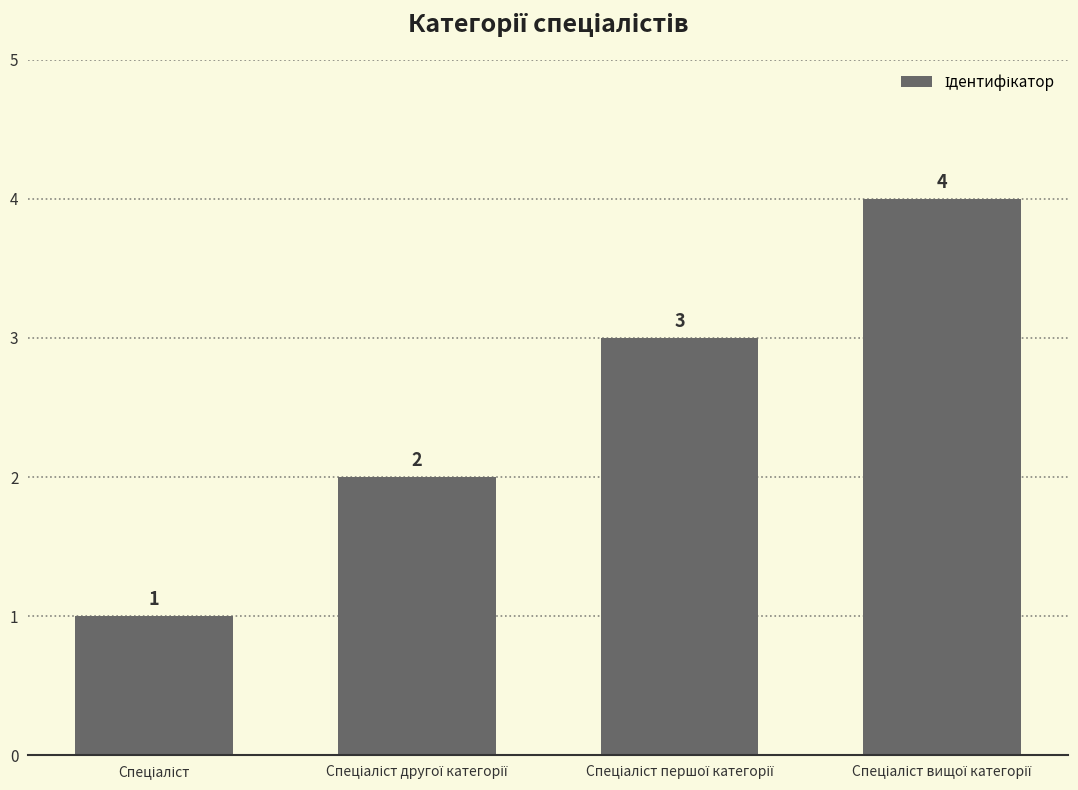

What is the maximum value shown in the chart?

4